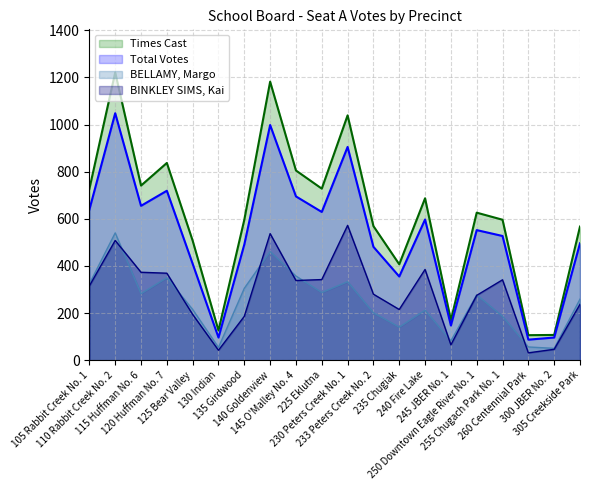

What is the label of the 5th point from the right?

250 Downtown Eagle River No. 1